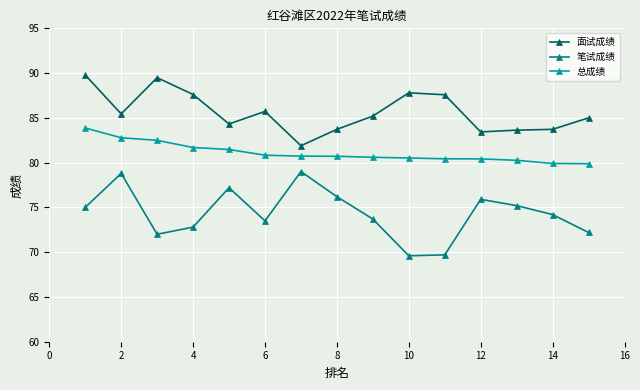

Rank the series by their average value, from highest to lowest.

面试成绩, 总成绩, 笔试成绩